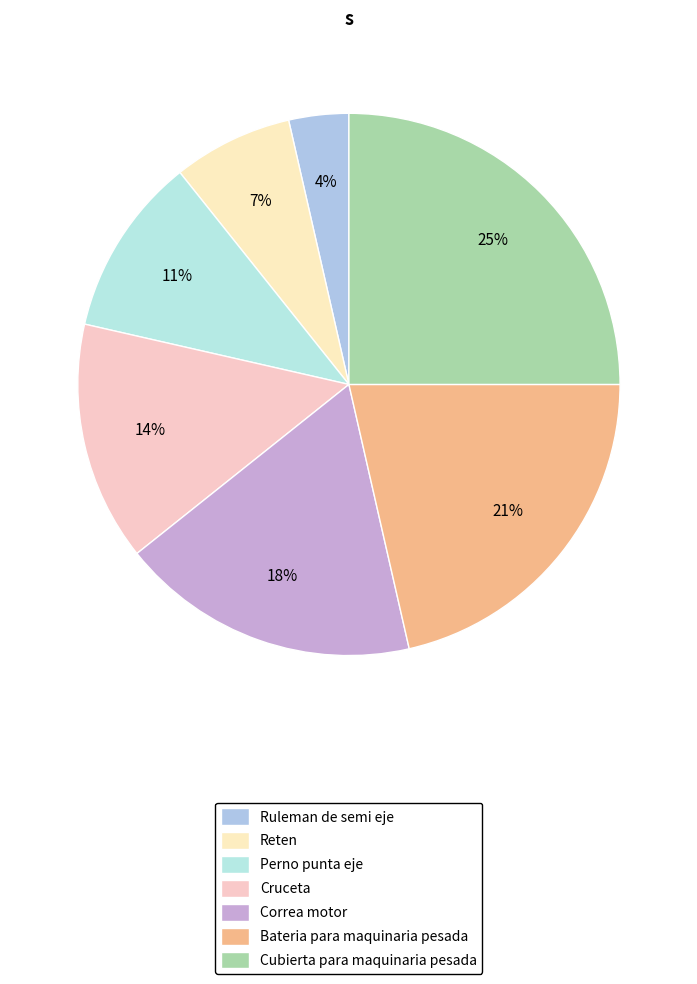

Rank the categories by value from highest to lowest.

Cubierta para maquinaria pesada, Bateria para maquinaria pesada, Correa motor, Cruceta, Perno punta eje, Reten, Ruleman de semi eje